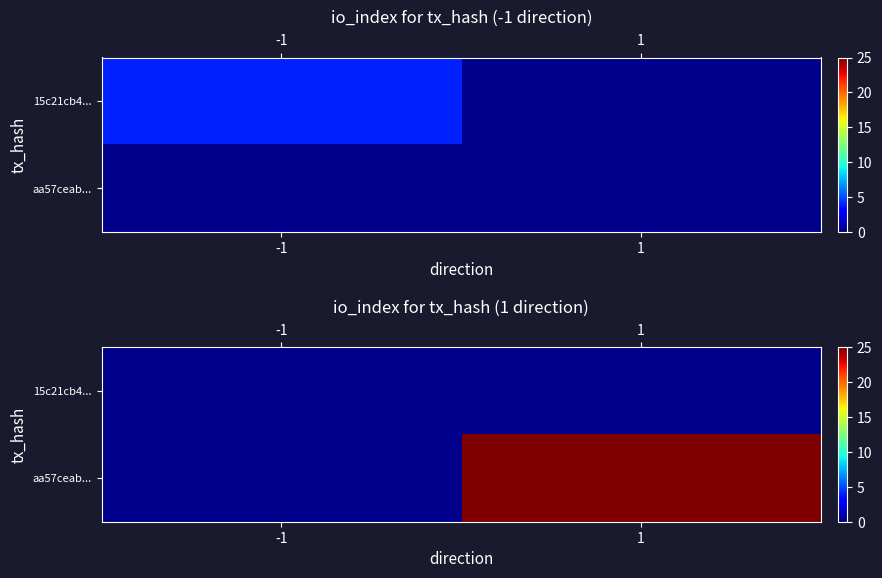

How many distinct data groups are displayed?

2